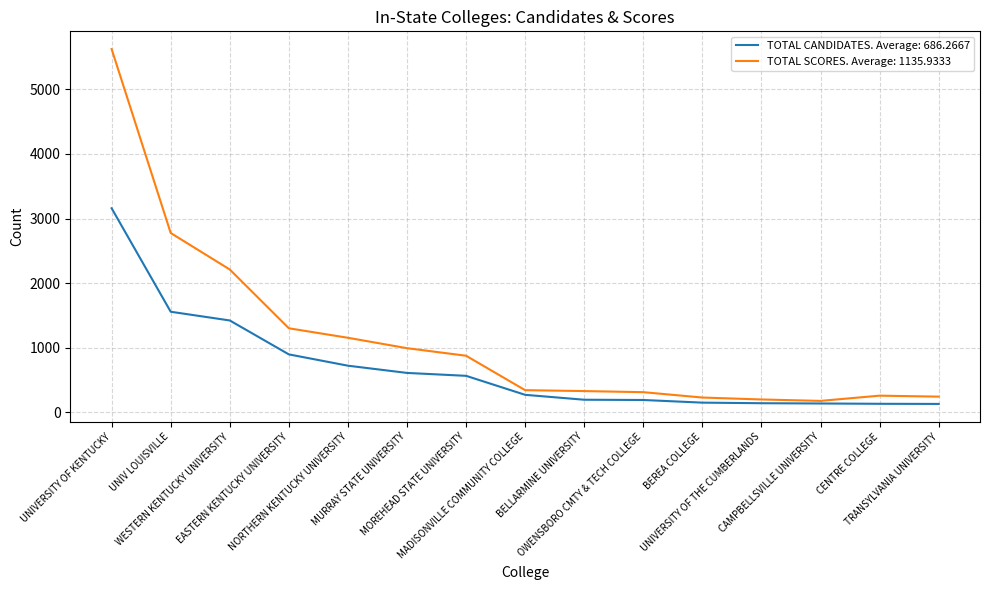

Which series has the largest range (max minus min)?

TOTAL SCORES. Average: 1135.9333